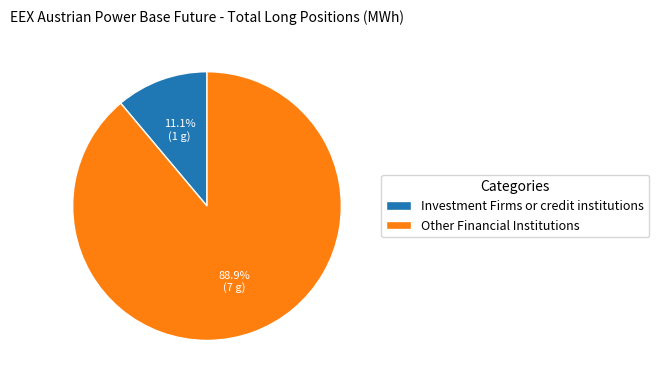

To the nearest percent, what is the difference between the largest and smallest slice percentages?

78%